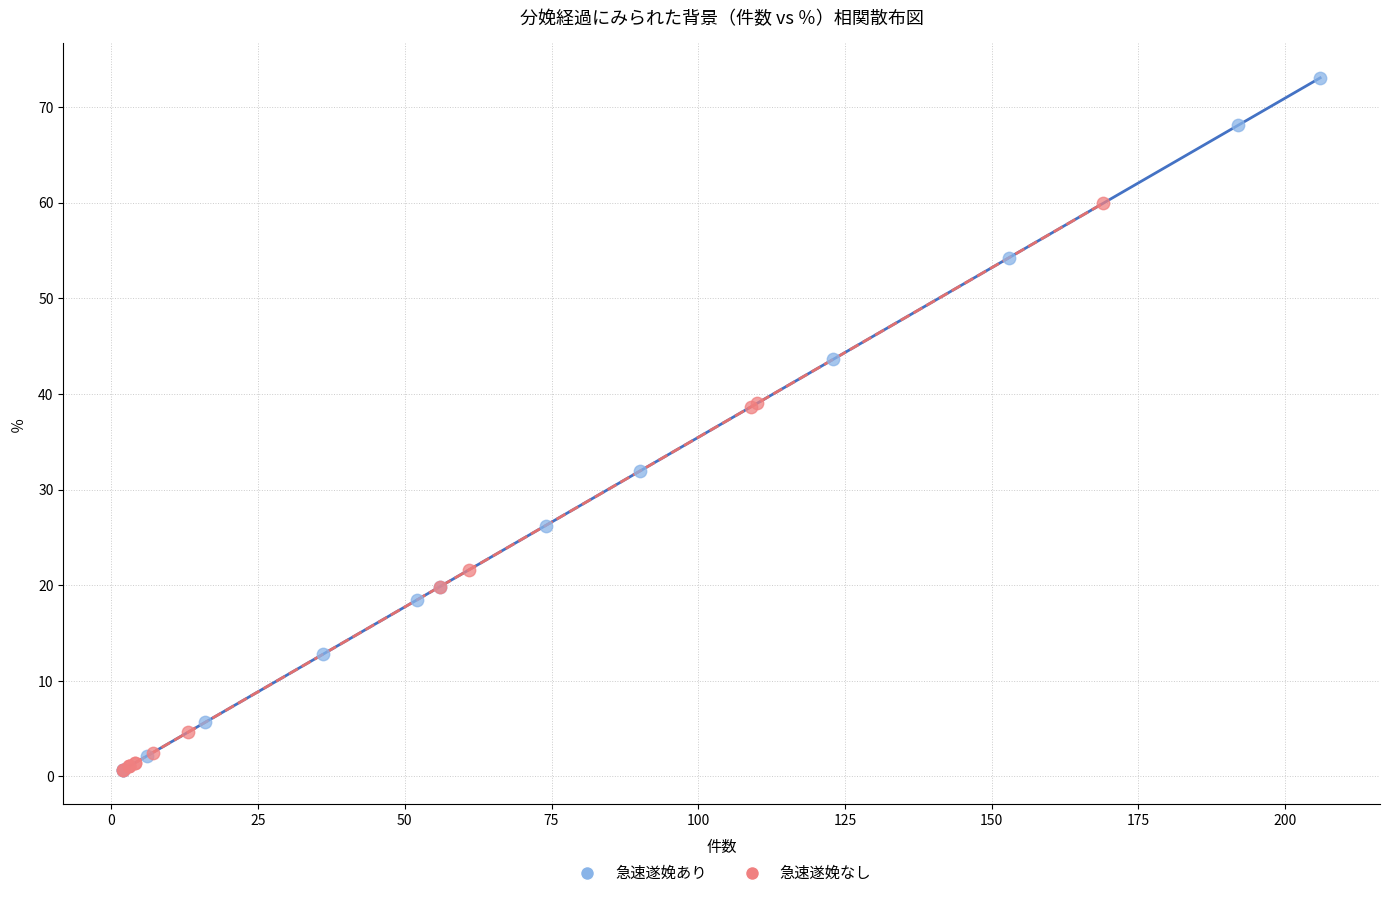

Which series has the widest spread of Y values?

急速遂娩あり